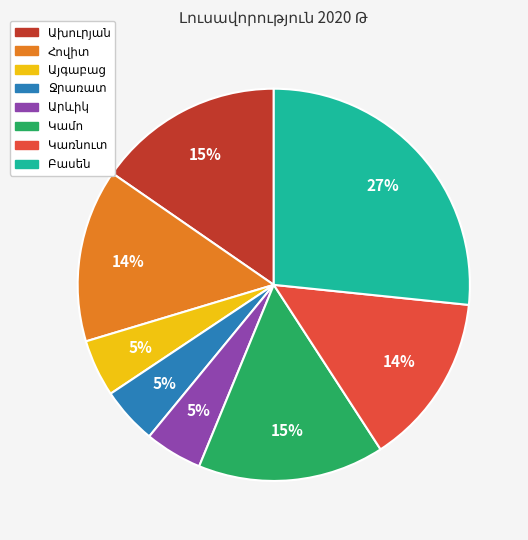

To the nearest percent, what is the average slice percentage?

12%